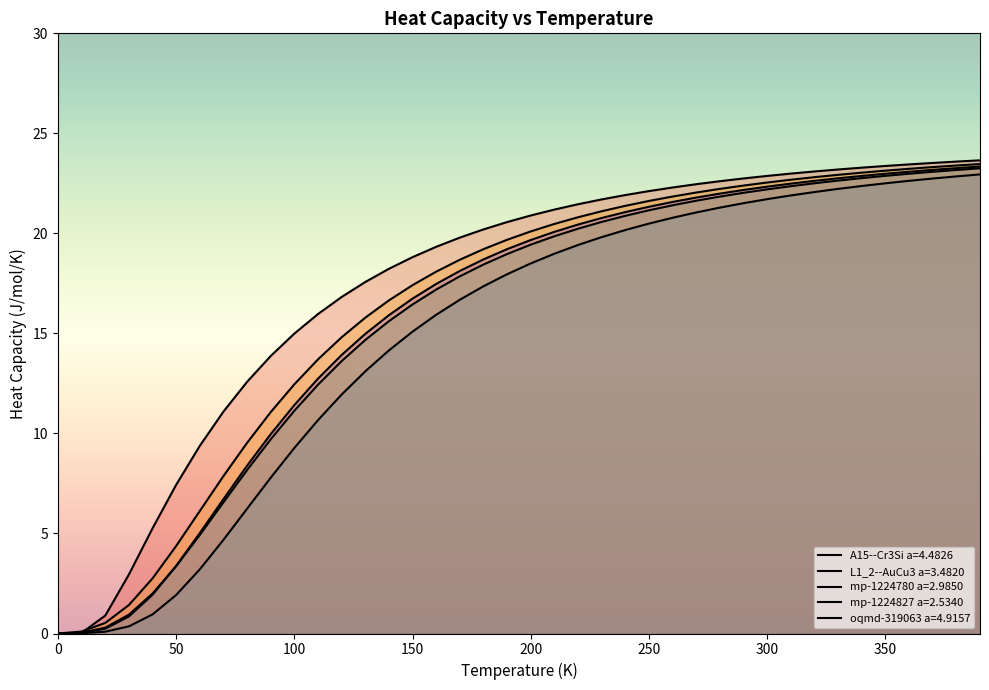

What is the label of the 21st point from the right?

190.0